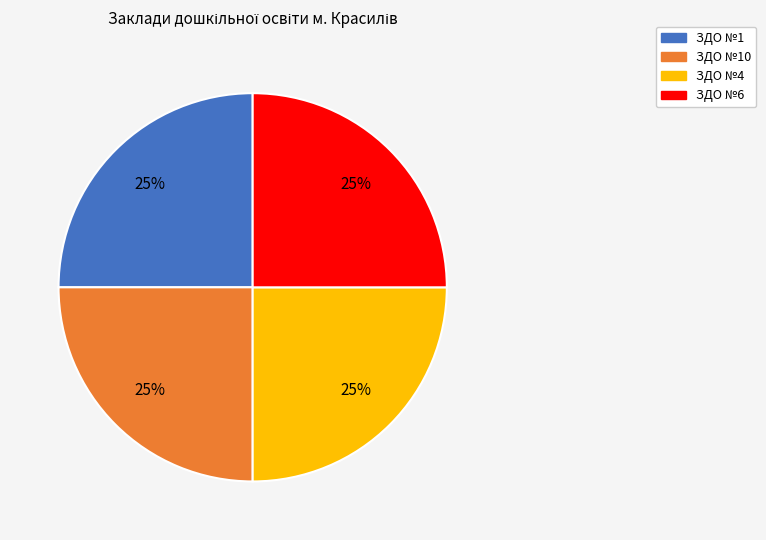

To the nearest percent, what is the average slice percentage?

25%